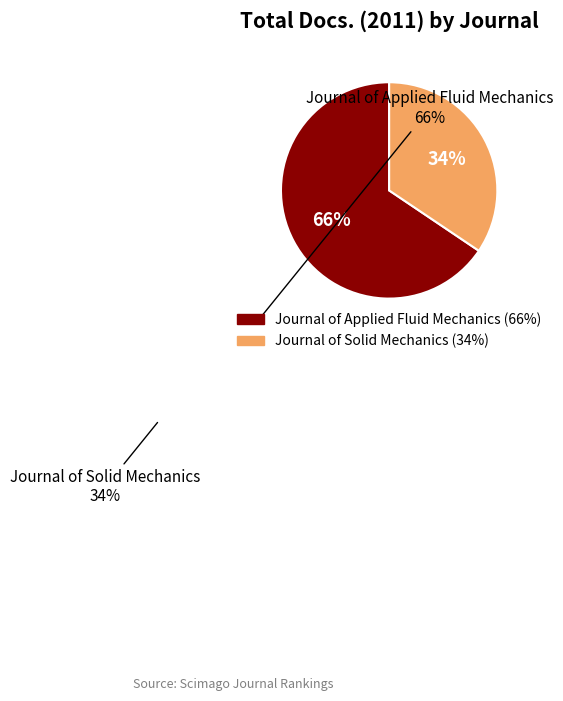

Rank the categories by value from lowest to highest.

Journal of Solid Mechanics, Journal of Applied Fluid Mechanics